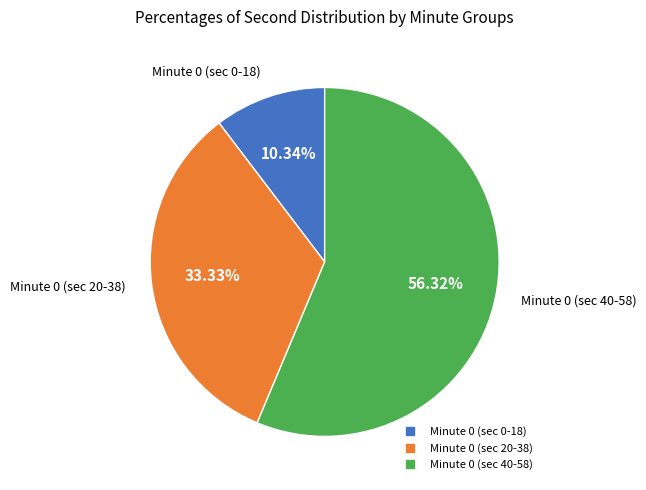

Does any single category account for the majority?

Yes